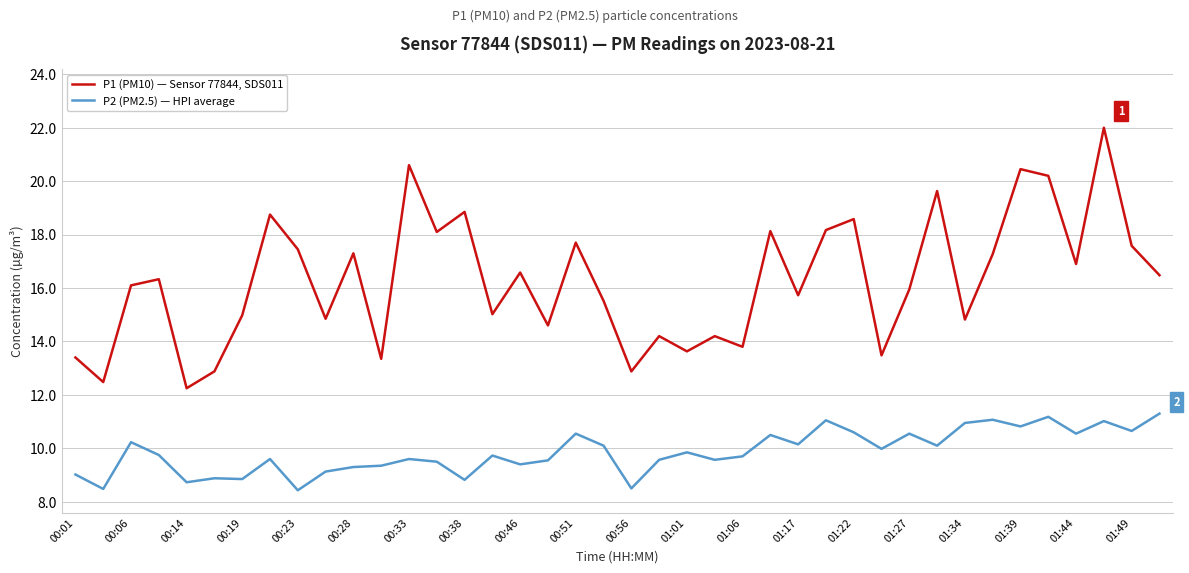

Does the chart have visible grid lines?

Yes